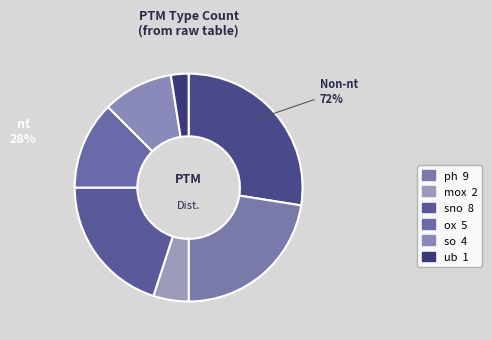

Which slice is the smallest?

ub